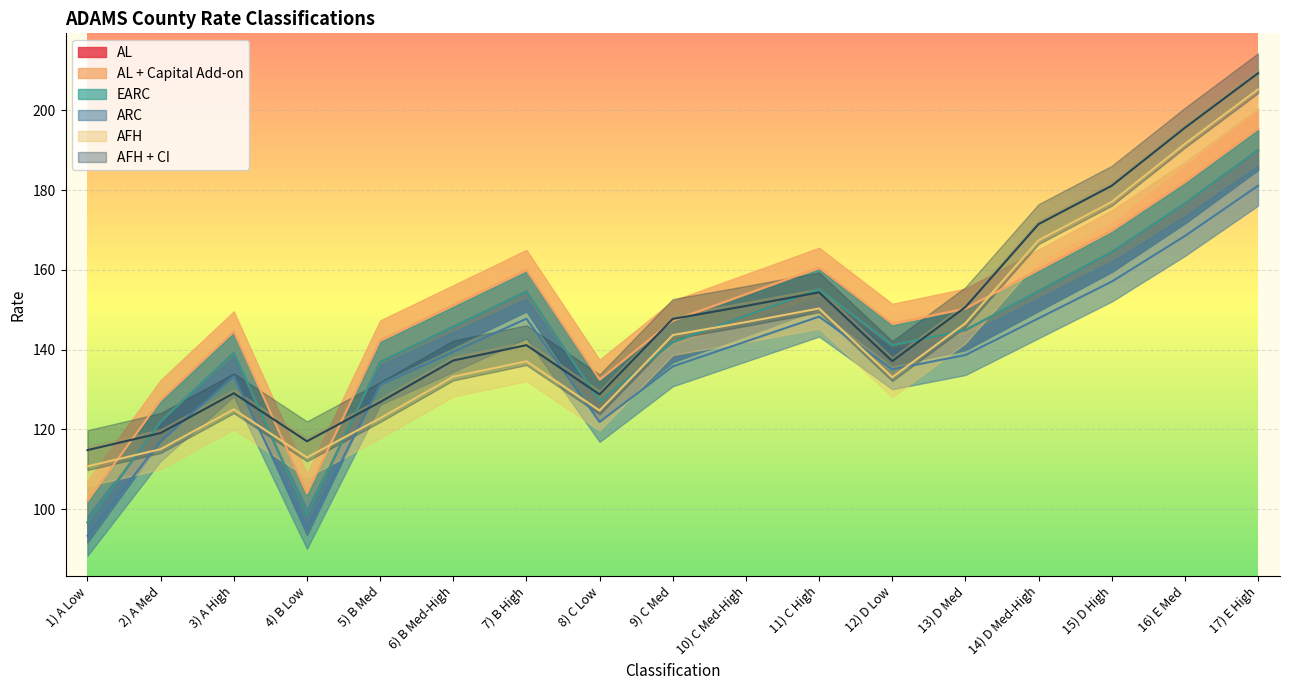

Reading left to right, extract all data points from this chart.

AL: 1) A Low=96.6	2) A Med=121.9	3) A High=139.2	4) B Low=98.5	5) B Med=136.9	6) B Med-High=145.7	7) B High=154.6	8) C Low=127.0	9) C Med=141.8	10) C Med-High=148.5	11) C High=155.1	12) D Low=141.1	13) D Med=144.9	14) D Med-High=154.7	15) D High=164.5	16) E Med=176.7	17) E High=190.1
AL + Capital Add-on: 1) A Low=102.1	2) A Med=127.3	3) A High=144.6	4) B Low=103.9	5) B Med=142.3	6) B Med-High=151.2	7) B High=160.0	8) C Low=132.4	9) C Med=147.3	10) C Med-High=153.9	11) C High=160.5	12) D Low=146.5	13) D Med=150.3	14) D Med-High=160.1	15) D High=169.9	16) E Med=182.1	17) E High=195.5
EARC: 1) A Low=96.6	2) A Med=121.9	3) A High=139.2	4) B Low=98.5	5) B Med=136.9	6) B Med-High=145.7	7) B High=154.6	8) C Low=127.0	9) C Med=141.8	10) C Med-High=148.5	11) C High=155.1	12) D Low=141.1	13) D Med=144.9	14) D Med-High=154.7	15) D High=164.5	16) E Med=176.7	17) E High=190.1
ARC: 1) A Low=93.3	2) A Med=117.1	3) A High=133.2	4) B Low=95.0	5) B Med=131.1	6) B Med-High=139.4	7) B High=147.8	8) C Low=121.8	9) C Med=135.8	10) C Med-High=142.0	11) C High=148.3	12) D Low=135.1	13) D Med=138.6	14) D Med-High=147.8	15) D High=157.1	16) E Med=168.5	17) E High=181.1
AFH: 1) A Low=110.7	2) A Med=115.0	3) A High=125.0	4) B Low=113.0	5) B Med=122.8	6) B Med-High=133.2	7) B High=137.1	8) C Low=124.7	9) C Med=143.6	10) C Med-High=146.9	11) C High=150.3	12) D Low=133.1	13) D Med=146.6	14) D Med-High=167.4	15) D High=177.0	16) E Med=191.6	17) E High=205.3
AFH + CI: 1) A Low=114.8	2) A Med=119.1	3) A High=129.1	4) B Low=117.0	5) B Med=126.8	6) B Med-High=137.3	7) B High=141.1	8) C Low=128.8	9) C Med=147.7	10) C Med-High=150.9	11) C High=154.3	12) D Low=137.1	13) D Med=150.7	14) D Med-High=171.5	15) D High=181.1	16) E Med=195.6	17) E High=209.3